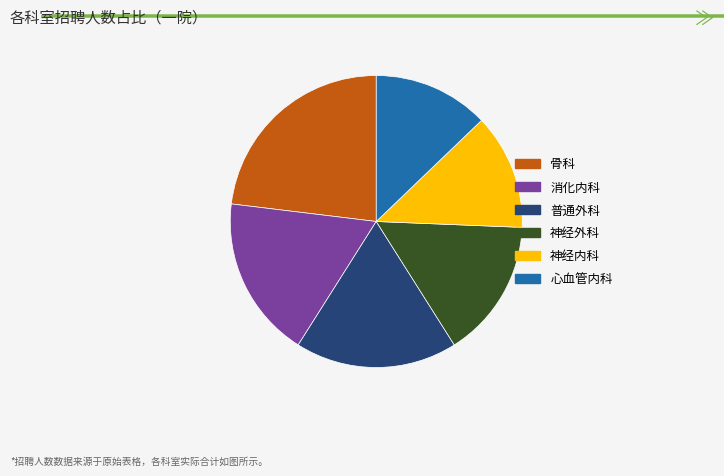

Is there a majority slice in this chart?

No